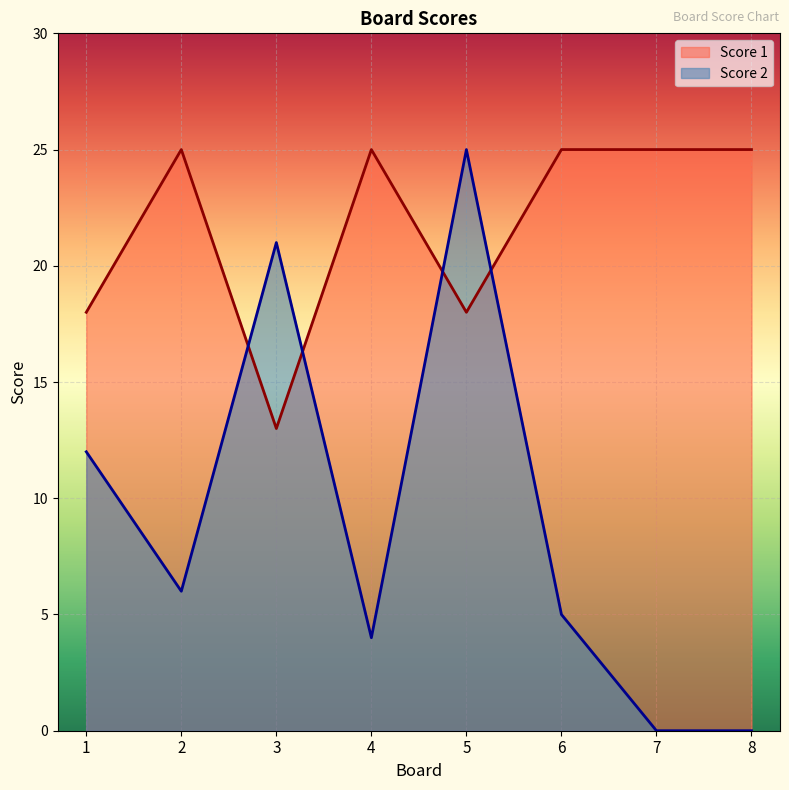

What is the difference between the maximum and minimum values in the Score 2 series?

25